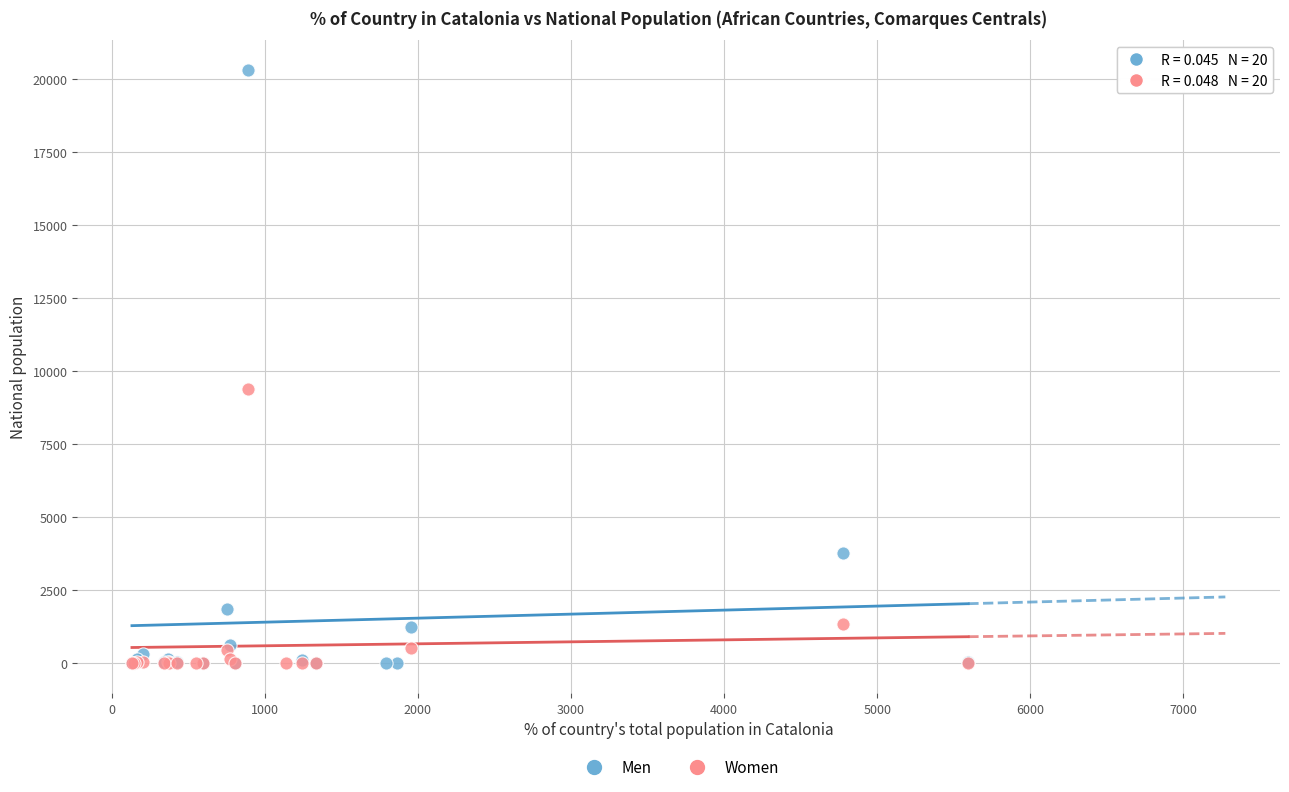

Which series has the widest spread of Y values?

Men